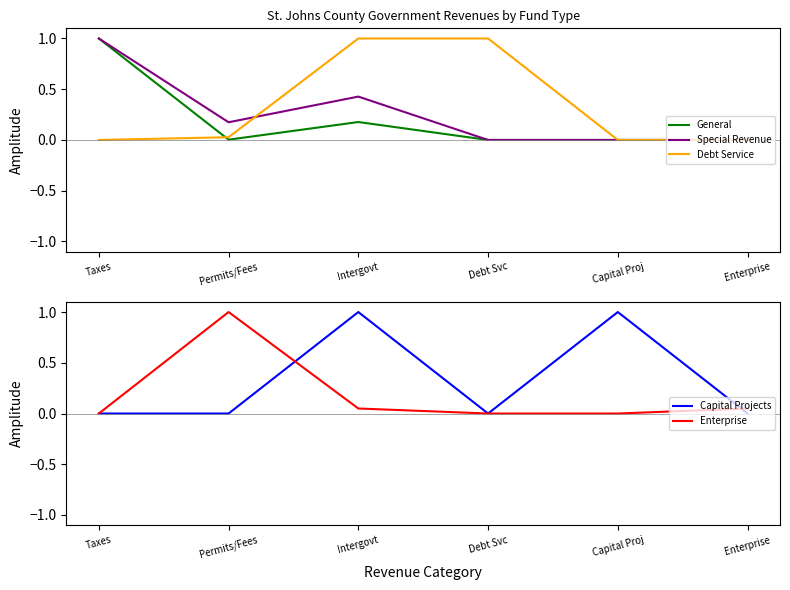

Reading left to right, extract all data points from this chart.

General: 1.0	0.0	0.2	0.0	0.0	0.0
Special Revenue: 1.0	0.2	0.4	0.0	0.0	0.0
Debt Service: 0.0	0.0	1.0	1.0	0.0	0.0
Capital Projects: 0.0	0.0	1.0	0.0	1.0	0.0
Enterprise: 0.0	1.0	0.0	0.0	0.0	0.0